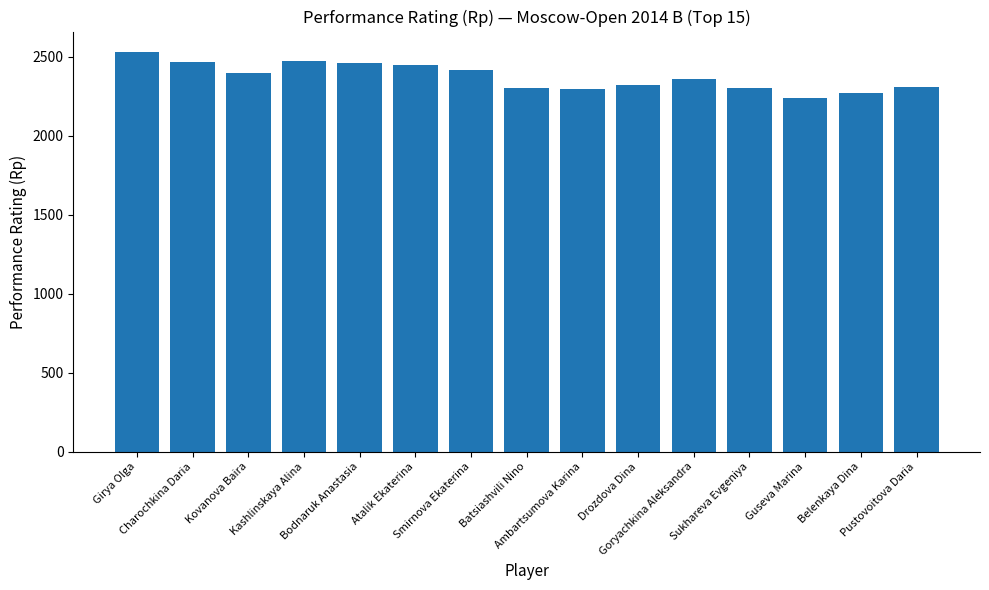

Are the bars grouped side by side (vs. stacked)?

No